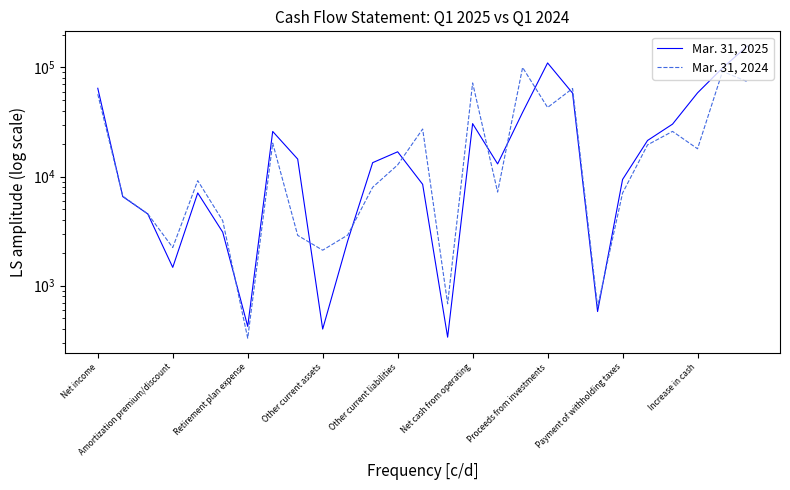

List the series in order of their peak value, highest first.

Mar. 31, 2025, Mar. 31, 2024